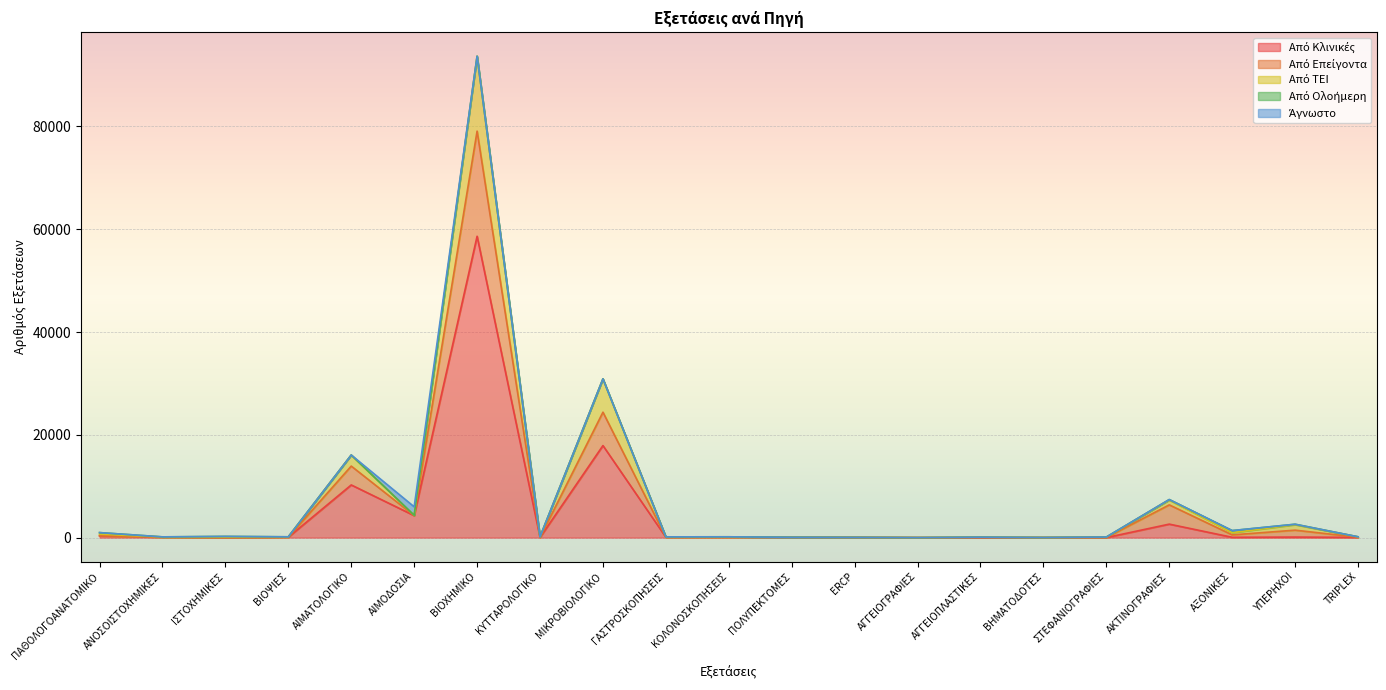

True or false: Από ΤΕΙ has more than 0 points higher than both neighbors.

True